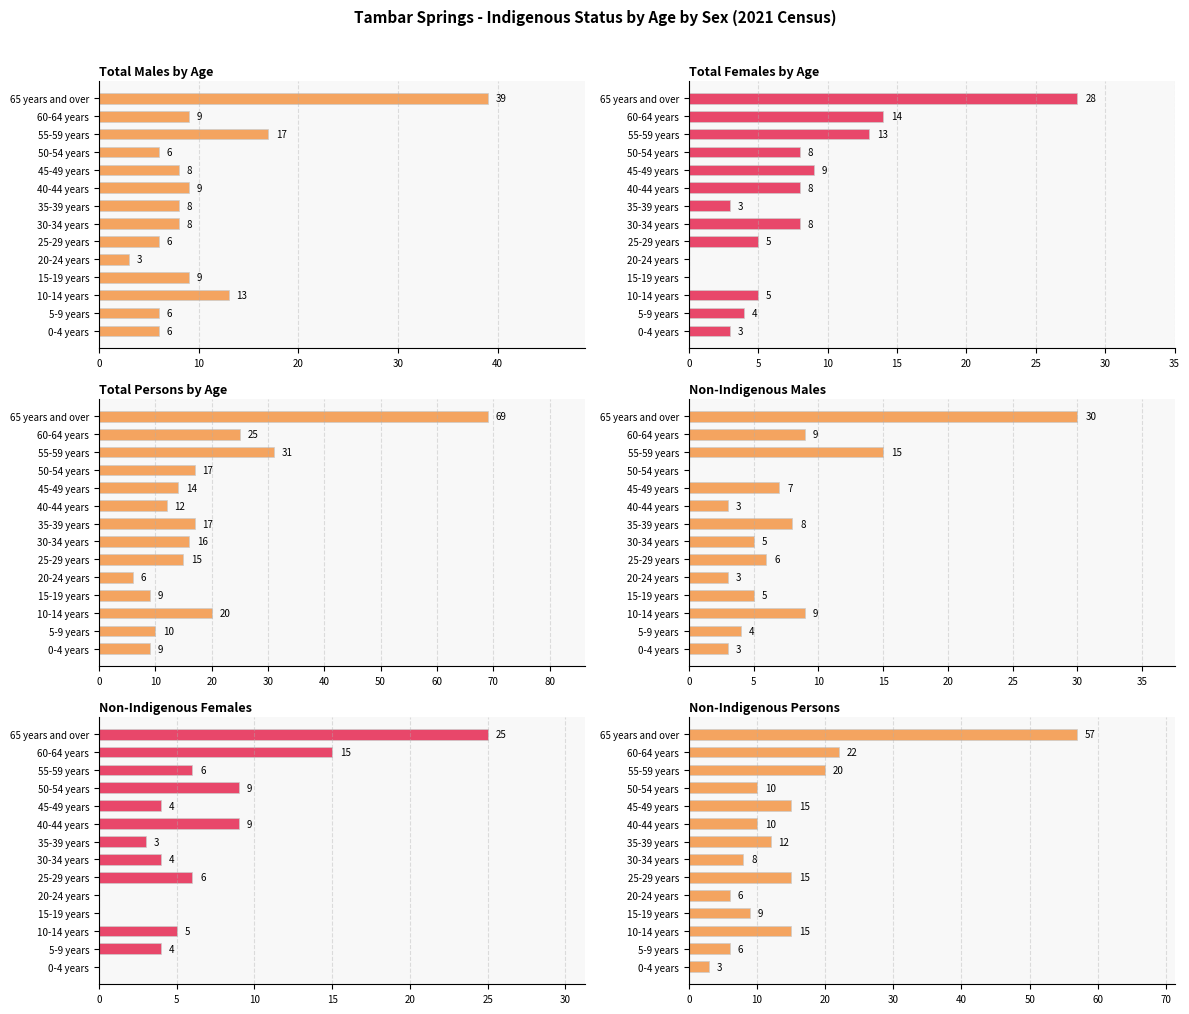

What is the label of the 5th bar from the right?

45-49 years